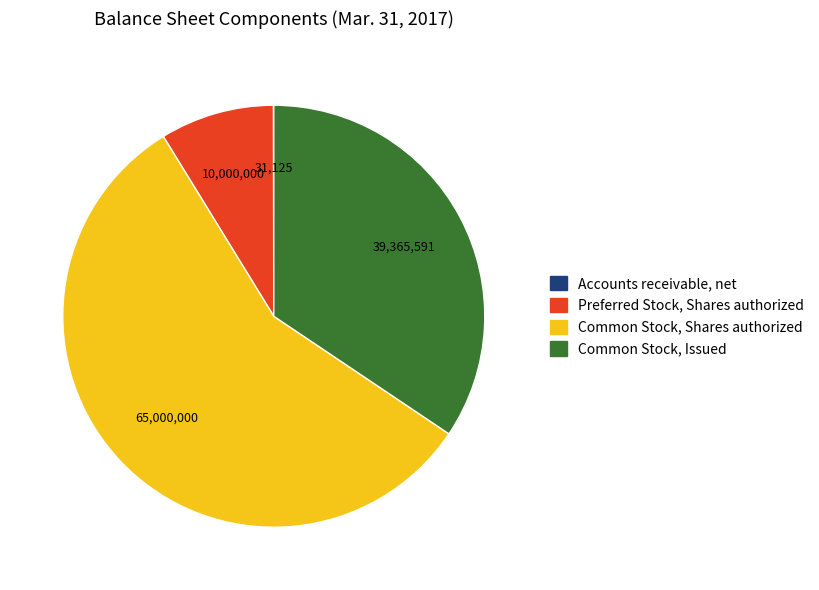

What is the majority slice?

Common Stock, Shares authorized